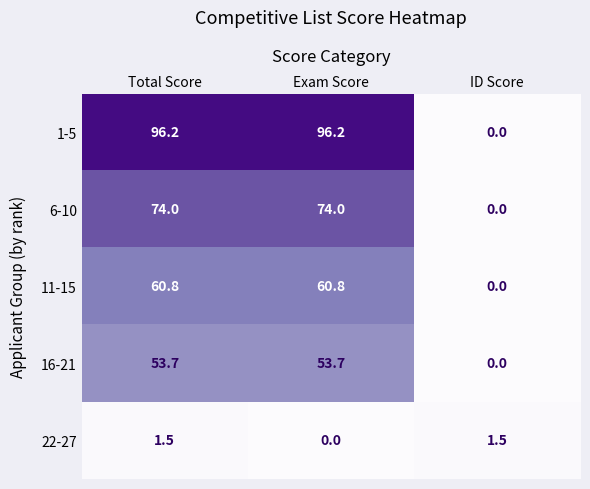

What is the approximate value of 22-27 at Total Score?

1.5